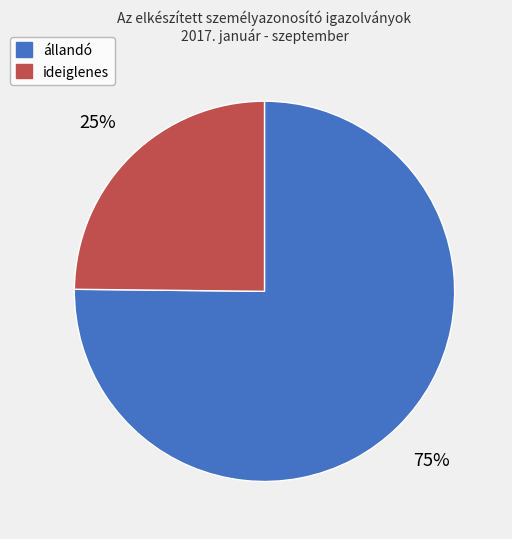

Do ideiglenes and állandó together represent more than half of the pie?

Yes